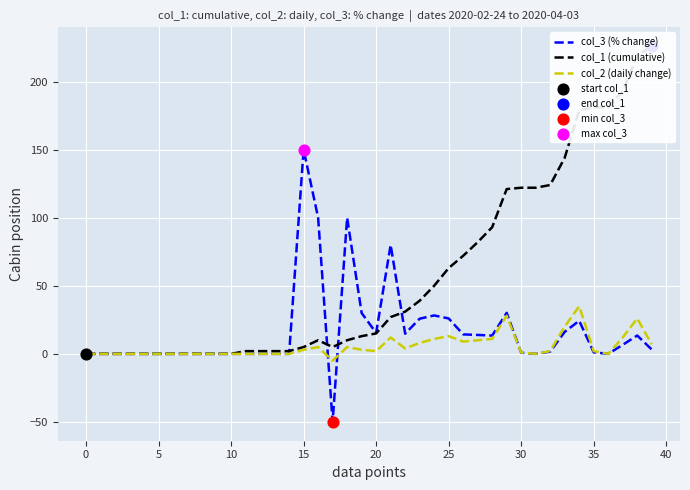

At which category is the sum across all series the highest?

38